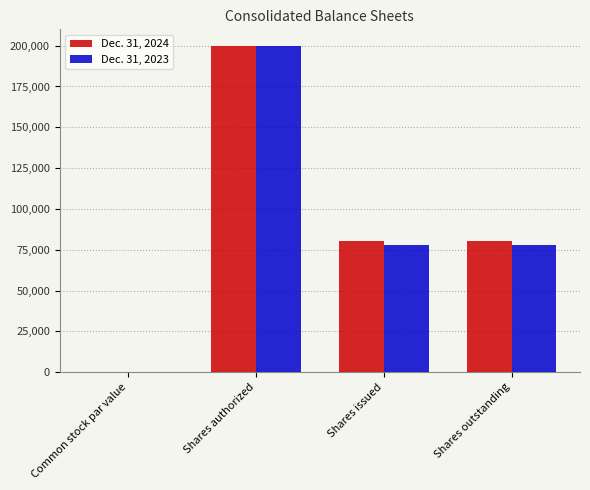

At which label does Dec. 31, 2024 first exceed 80039?

Shares authorized